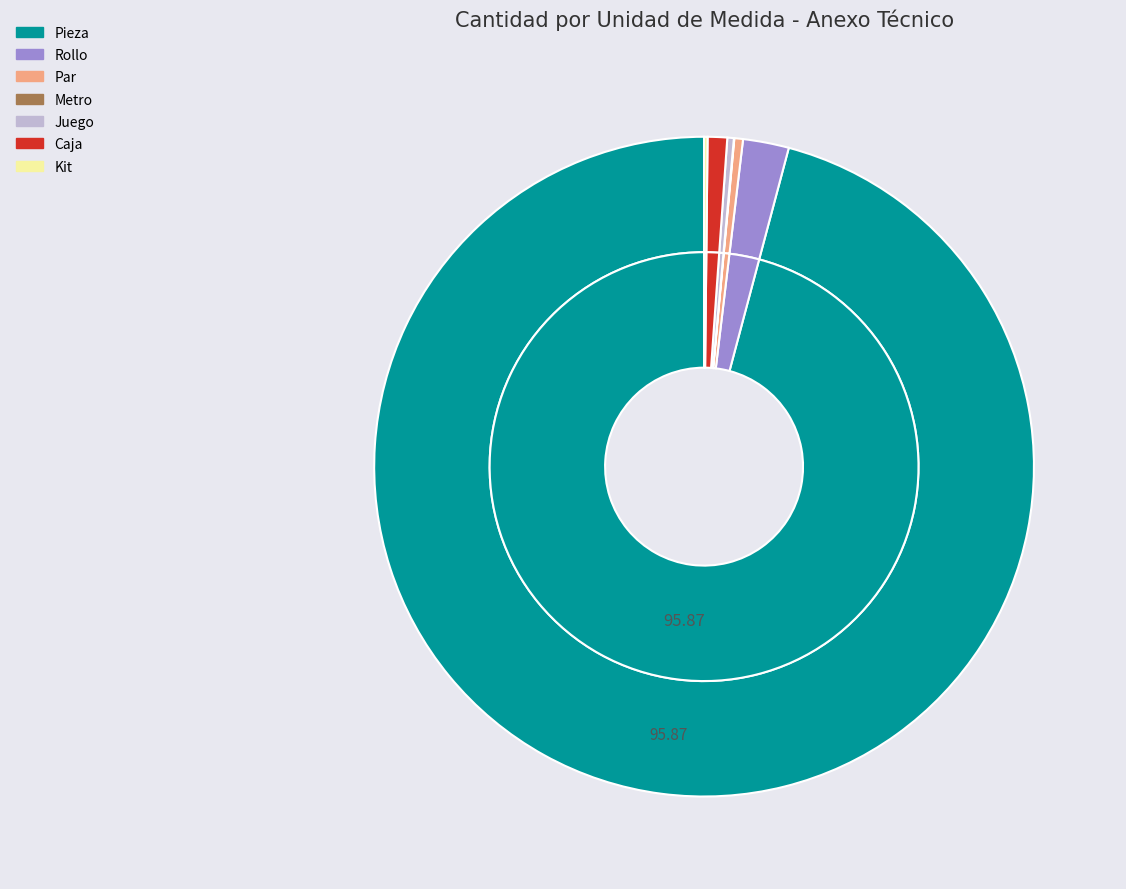

What portion of the pie excludes Kit?

99.8%